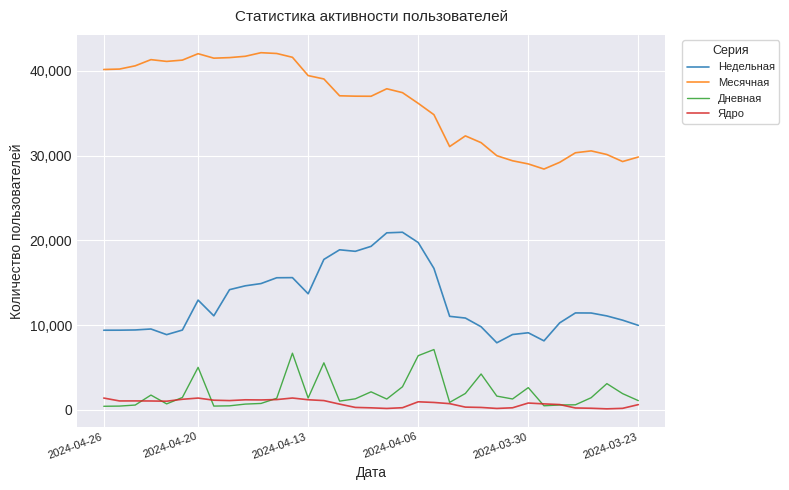

List the series in order of their peak value, highest first.

Месячная, Недельная, Дневная, Ядро